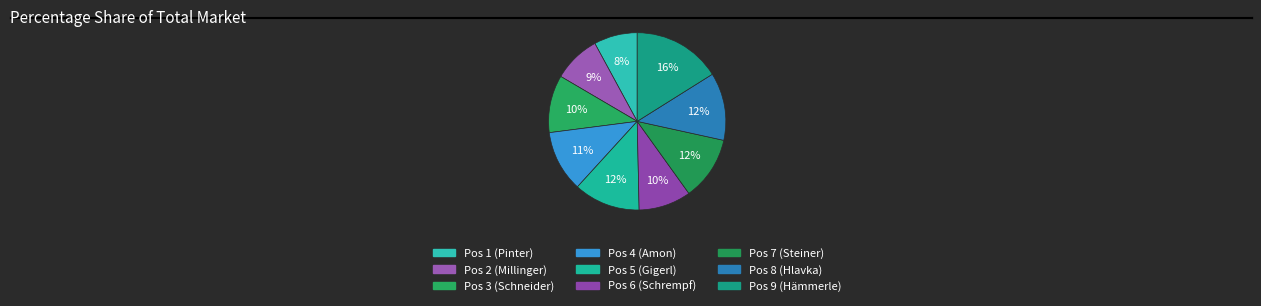

How many slices are in this pie chart?

9